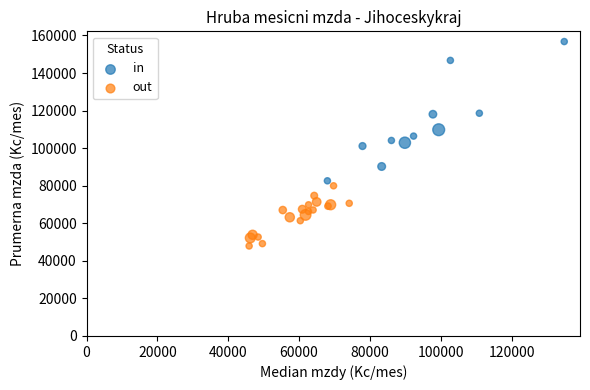

What are all the series names shown in the legend?

in, out